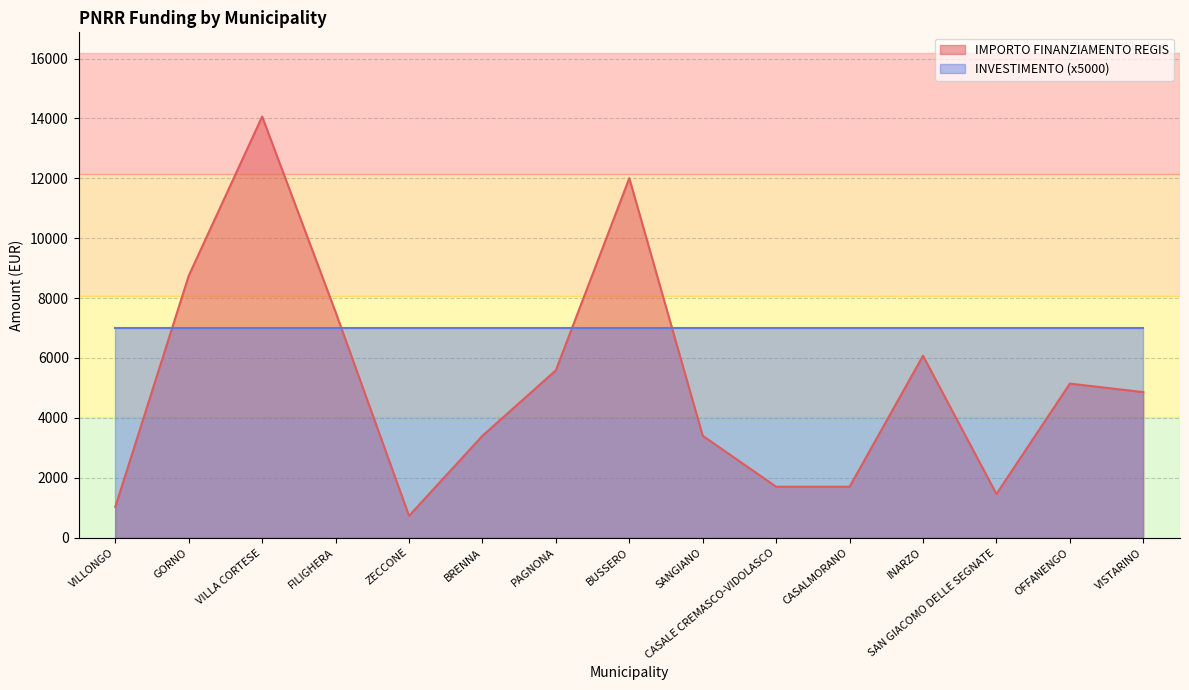

What is the difference between the values at INARZO and VISTARINO?

1215